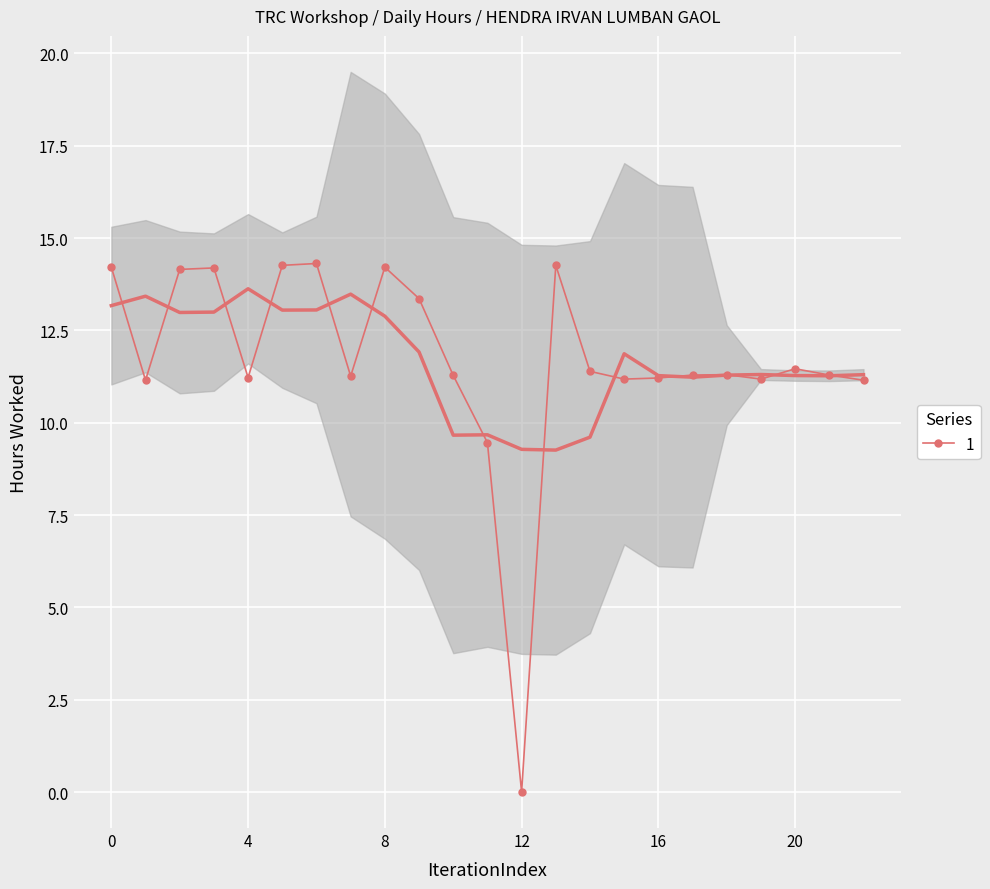

What is the difference between the maximum and minimum values?

14.3